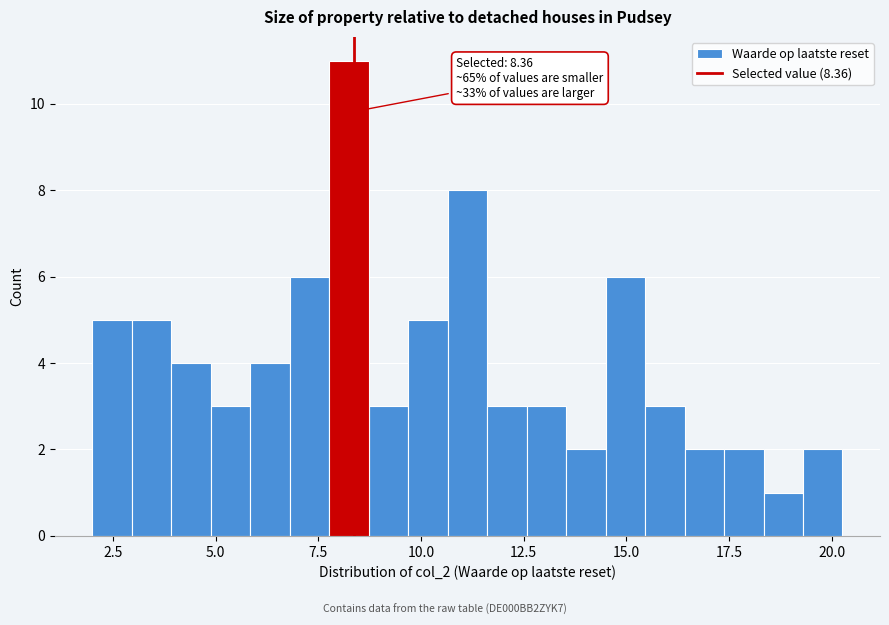

Around what value on the x-axis is the tallest bar? Give the approximate position of its centre, as read against the axis.

8.0